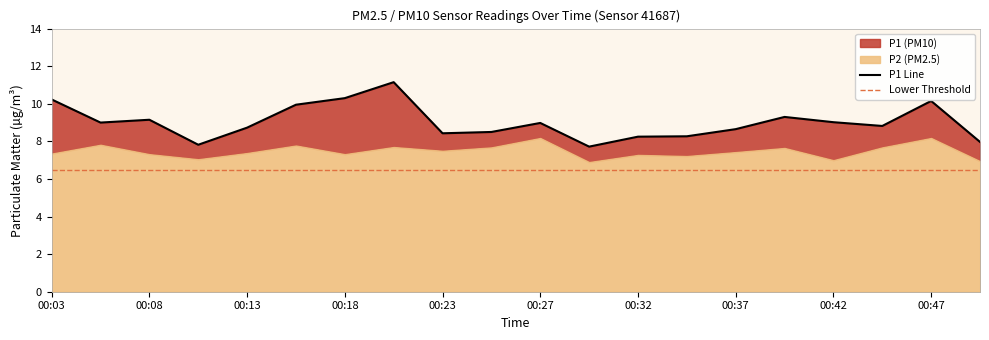

Reading right to left, list all the values displayed in this chart.

00:50=8.0	00:47=10.2	00:45=8.8	00:42=9.0	00:40=9.3	00:37=8.7	00:35=8.3	00:32=8.2	00:30=7.7	00:27=9.0	00:25=8.5	00:23=8.4	00:20=11.2	00:18=10.3	00:15=9.9	00:13=8.7	00:10=7.8	00:08=9.2	00:05=9.0	00:03=10.2